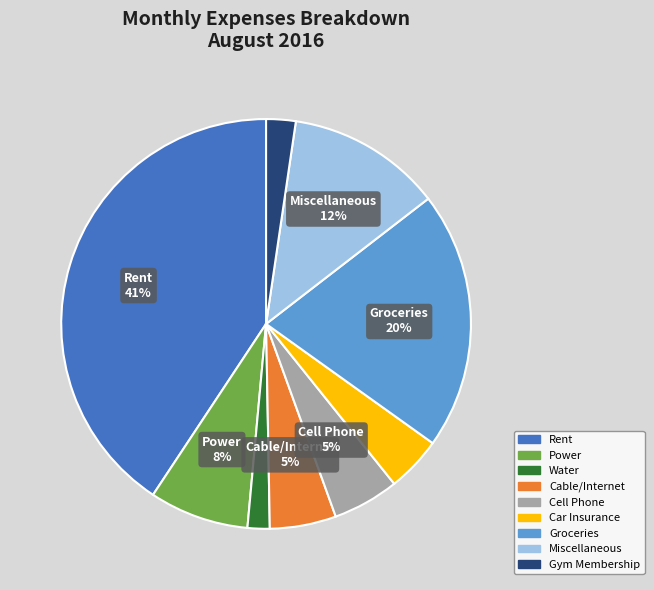

To the nearest percent, what is the combined percentage of Water and Gym Membership?

4%